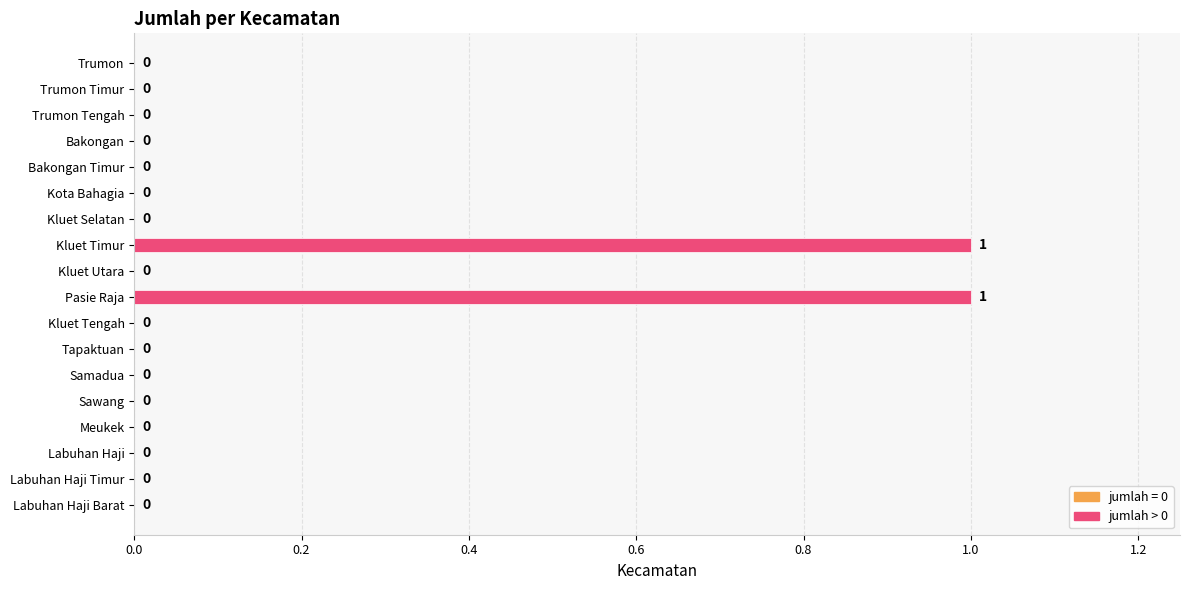

Reading bottom to top, transcribe all the data shown in this chart.

Labuhan Haji Barat=0	Labuhan Haji Timur=0	Labuhan Haji=0	Meukek=0	Sawang=0	Samadua=0	Tapaktuan=0	Kluet Tengah=0	Pasie Raja=1	Kluet Utara=0	Kluet Timur=1	Kluet Selatan=0	Kota Bahagia=0	Bakongan Timur=0	Bakongan=0	Trumon Tengah=0	Trumon Timur=0	Trumon=0